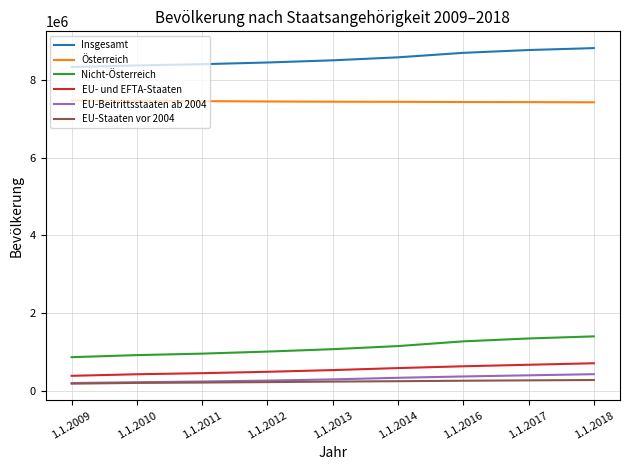

What is the total value across all series at 1.1.2016?

18642831